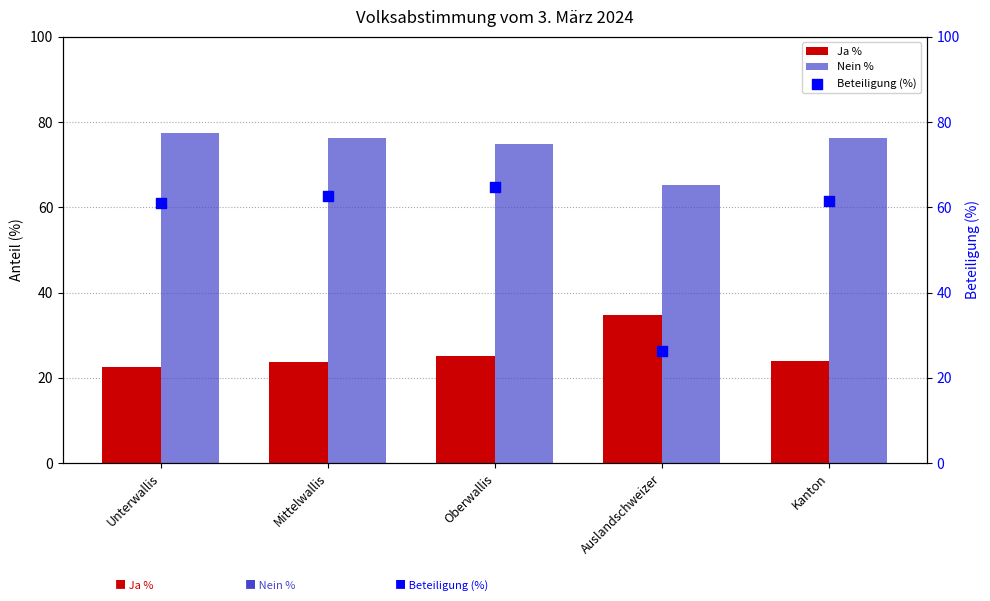

Which series contains the highest Y value?

Nein %